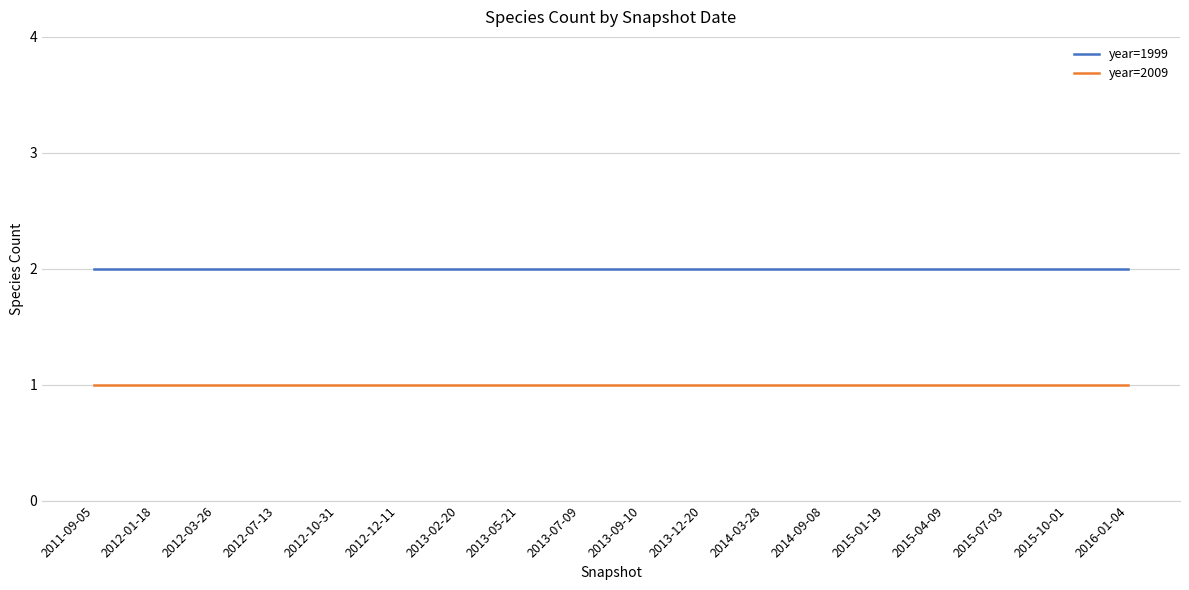

The year=1999 series shows 3 at 2012-10-31. True or false?

False